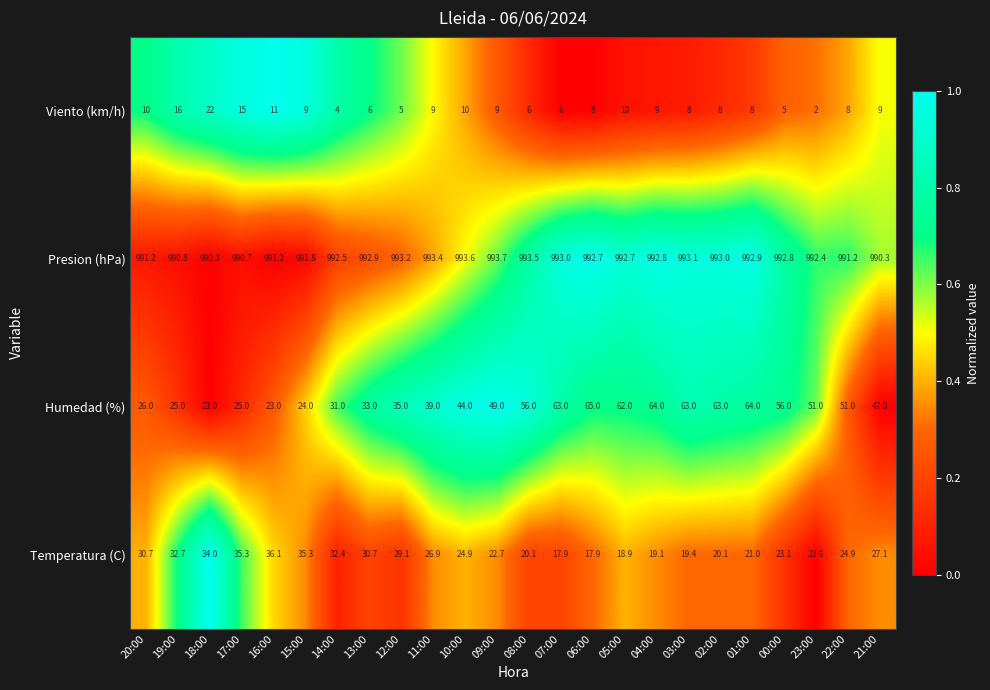

Which series has the largest total across all categories?

Presion (hPa)